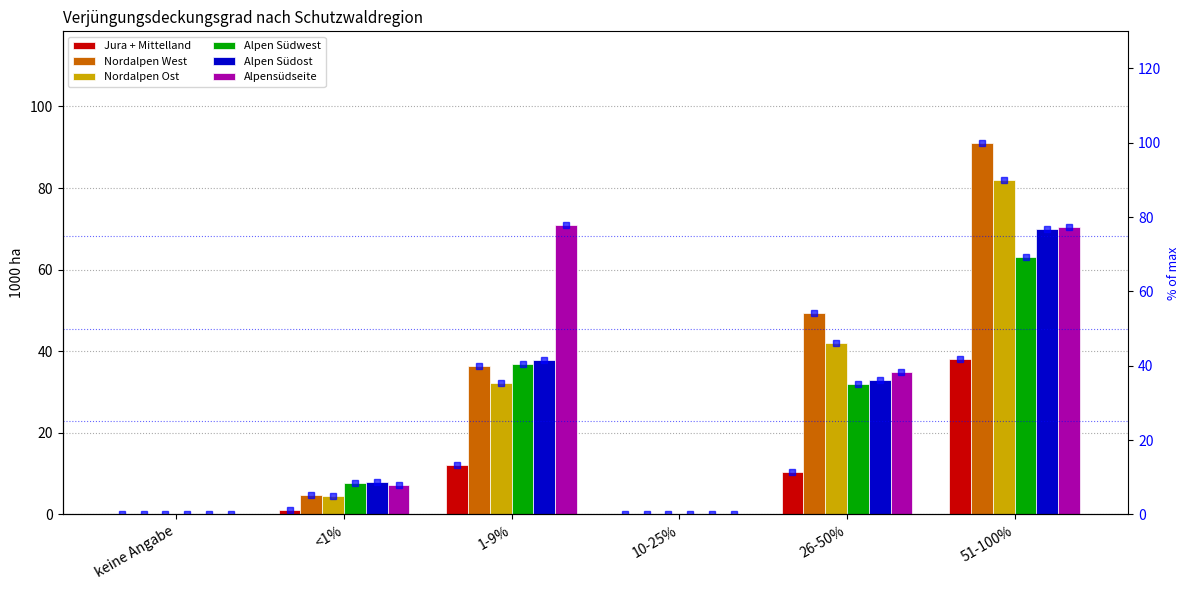

What position from the left is keine Angabe?

1